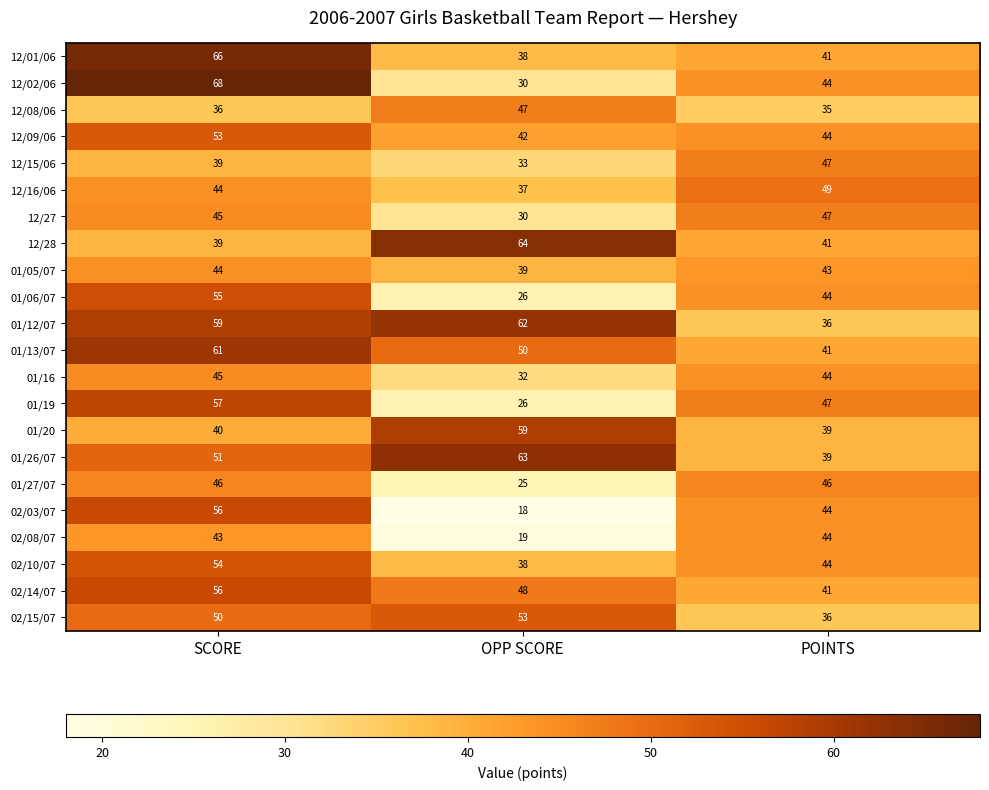

Which label corresponds to the largest value in the chart?

SCORE